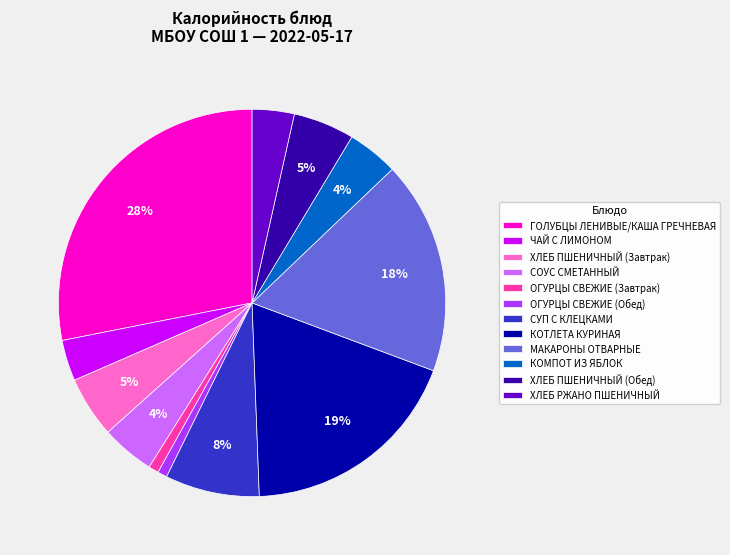

Which category has the biggest portion of the pie?

ГОЛУБЦЫ ЛЕНИВЫЕ/КАША ГРЕЧНЕВАЯ